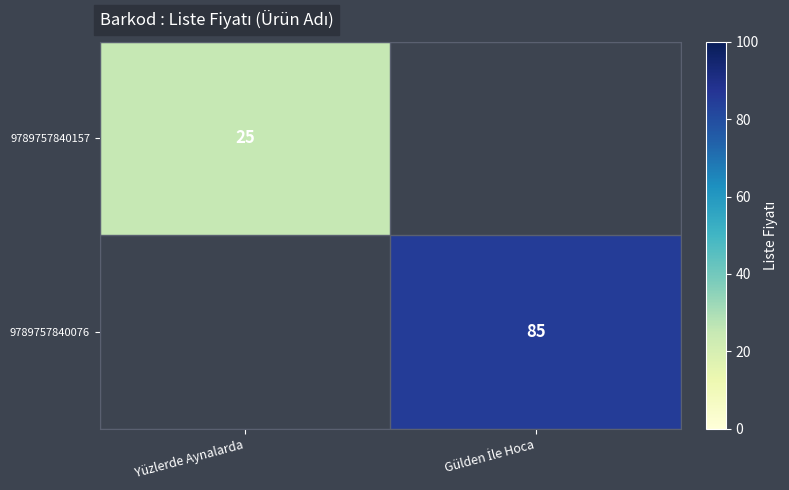

Is the value of 9789757840076 at Yüzlerde Aynalarda greater than the value of 9789757840157 at Gülden İle Hoca?

No